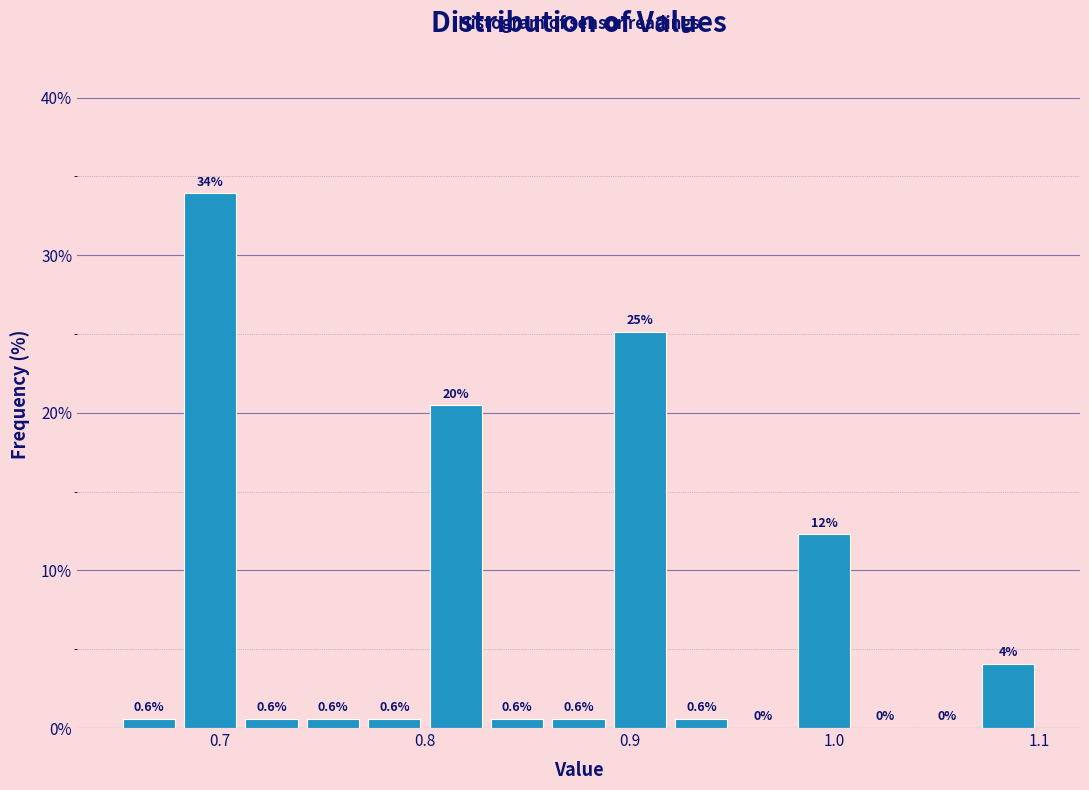

Read against the x-axis, roughly where is the centre of the tallest bar?

0.70